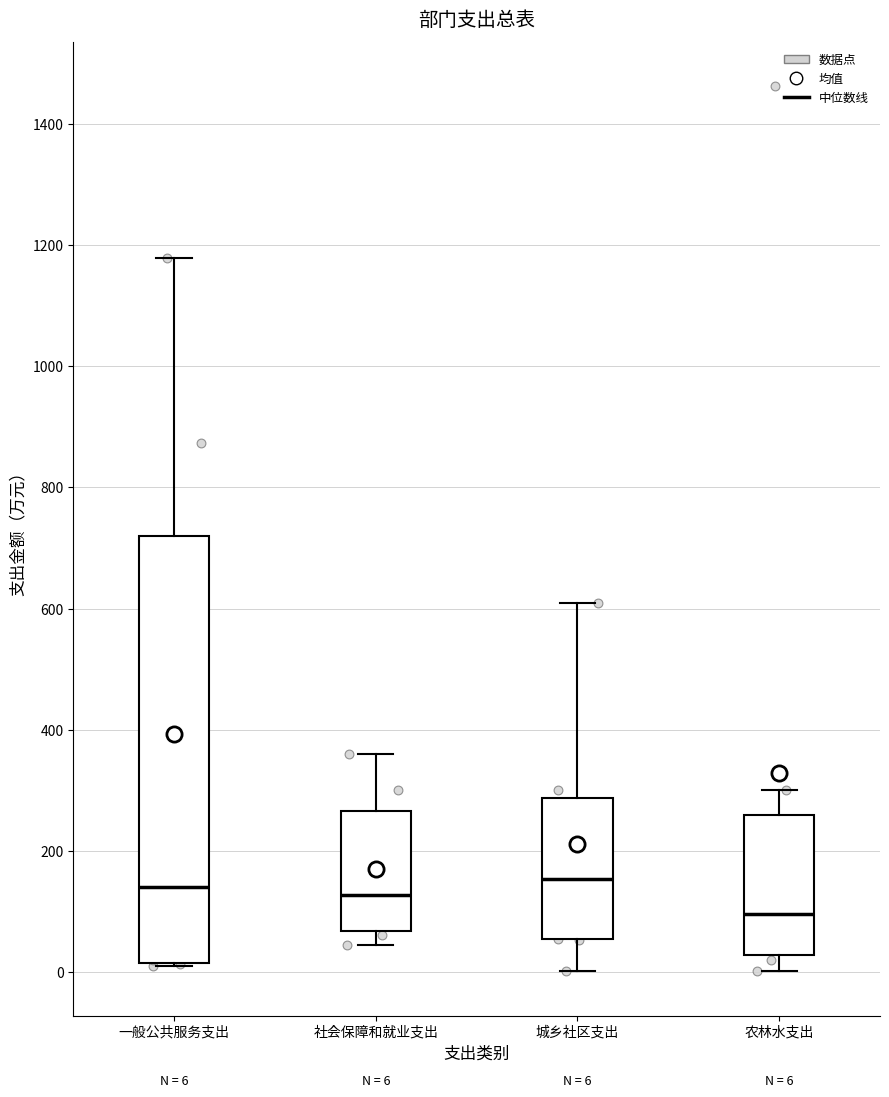

Which box is the tallest, from its lower edge to its upper edge?

一般公共服务支出